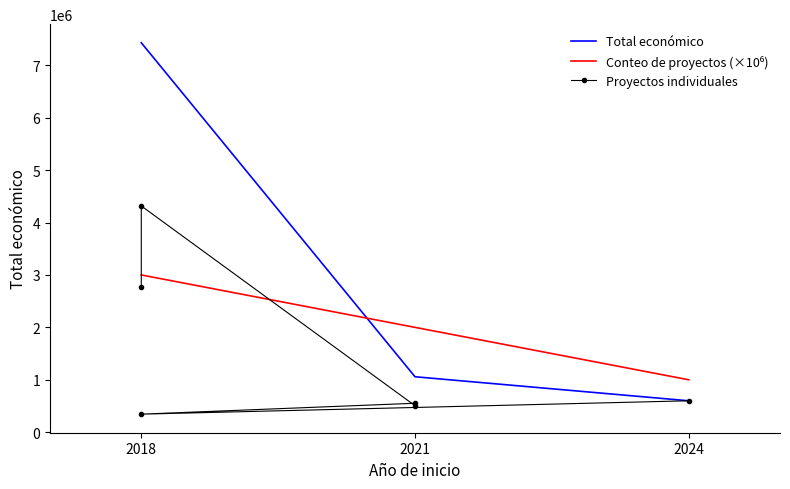

Is this an area chart (filled region under the line)?

No